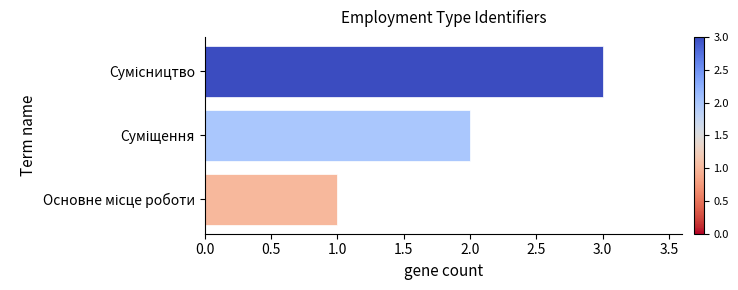

What is the maximum value shown in the chart?

3